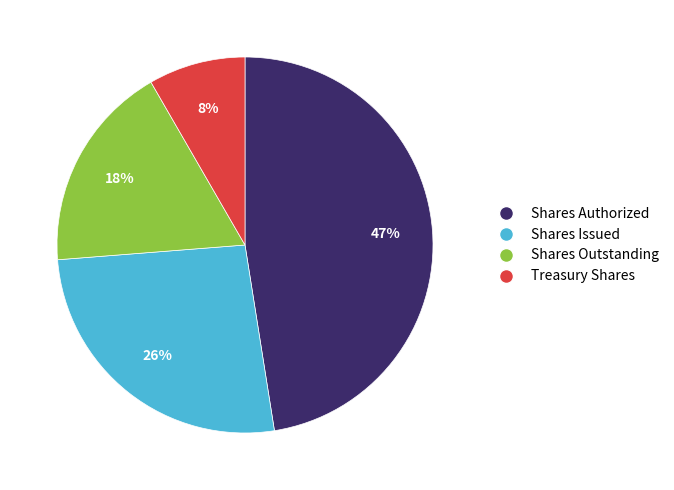

Is there a majority slice in this chart?

No